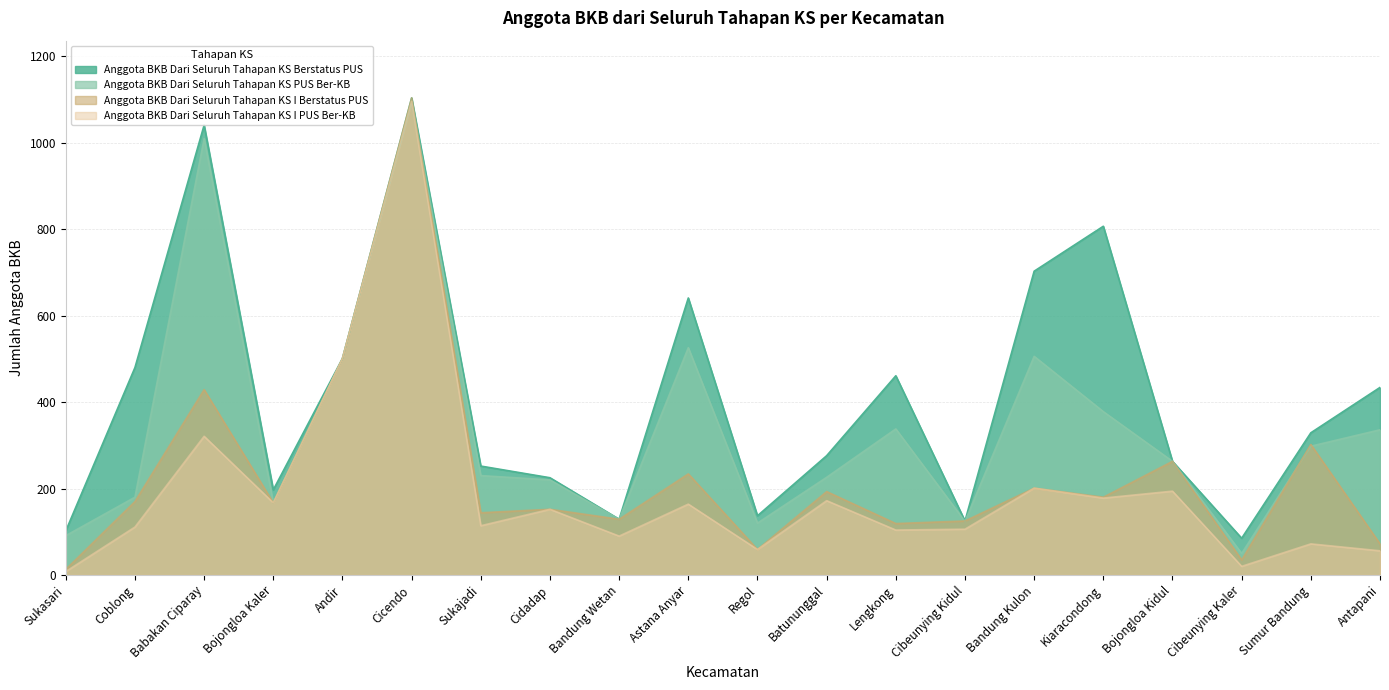

Is it true that Anggota BKB Dari Seluruh Tahapan KS I Berstatus PUS equals 116 at Bojongloa Kaler?

False